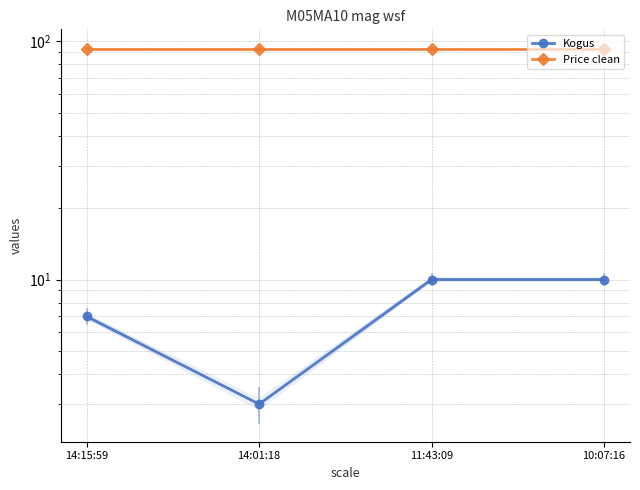

The Kogus series shows 2.1 at 14:01:18. True or false?

False